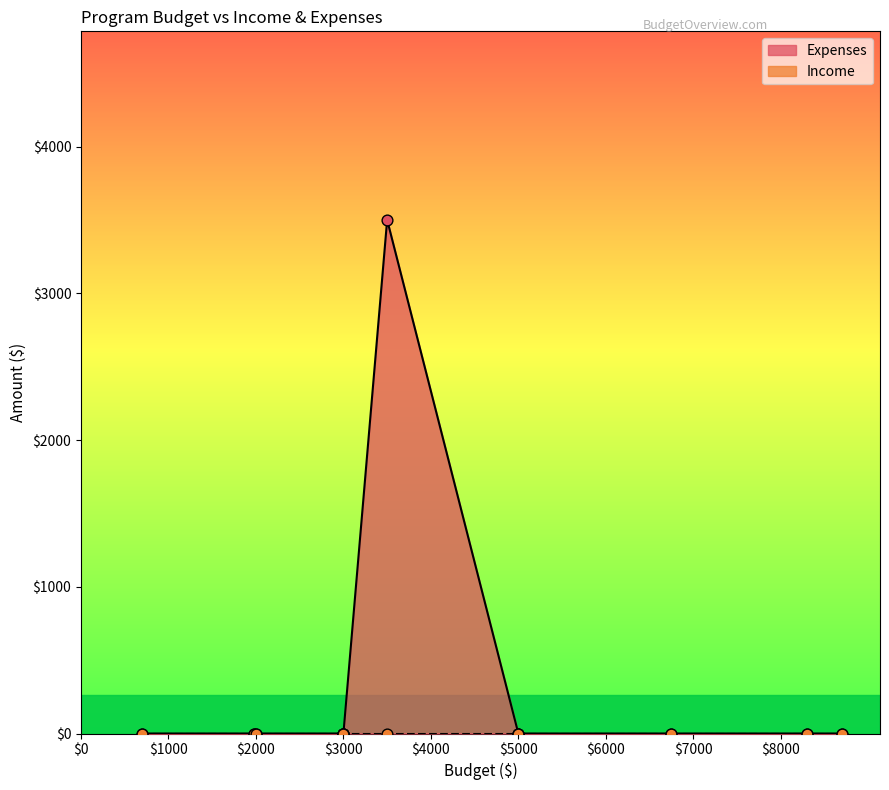

Which series reaches the minimum Y coordinate?

Expenses